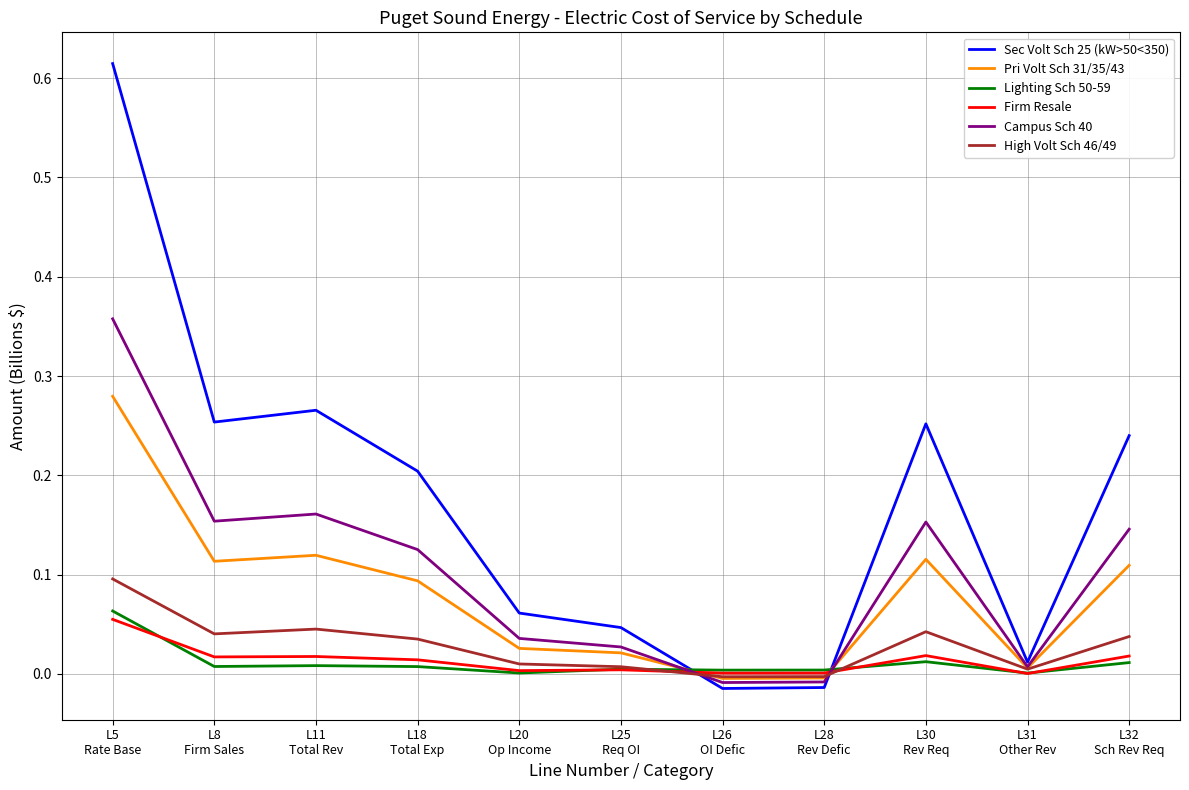

Where is the first local minimum for Pri Volt Sch 31/35/43?

L8
Firm Sales